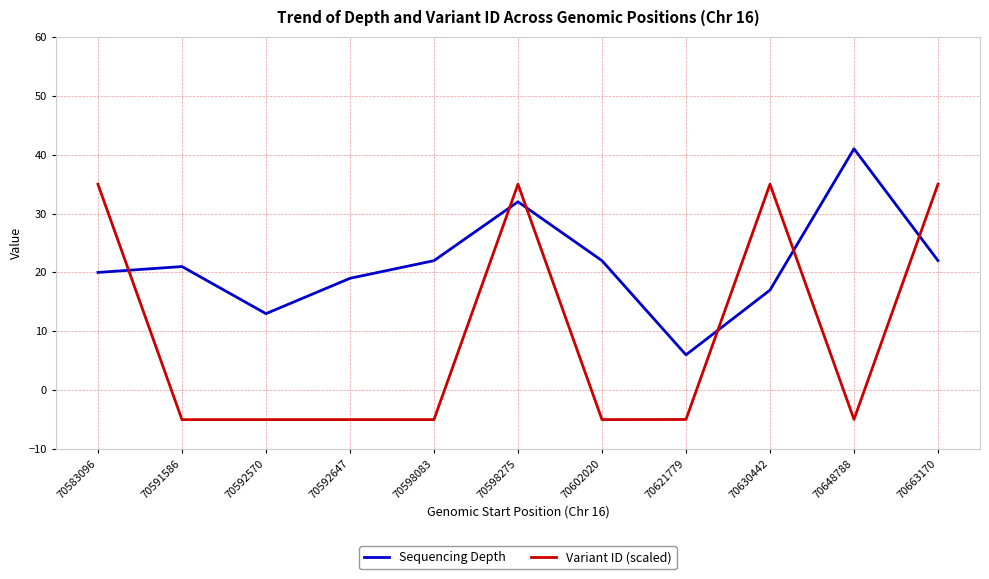

Is the value of Sequencing Depth at 70592647 greater than the value of Variant ID (scaled) at 70592647?

Yes